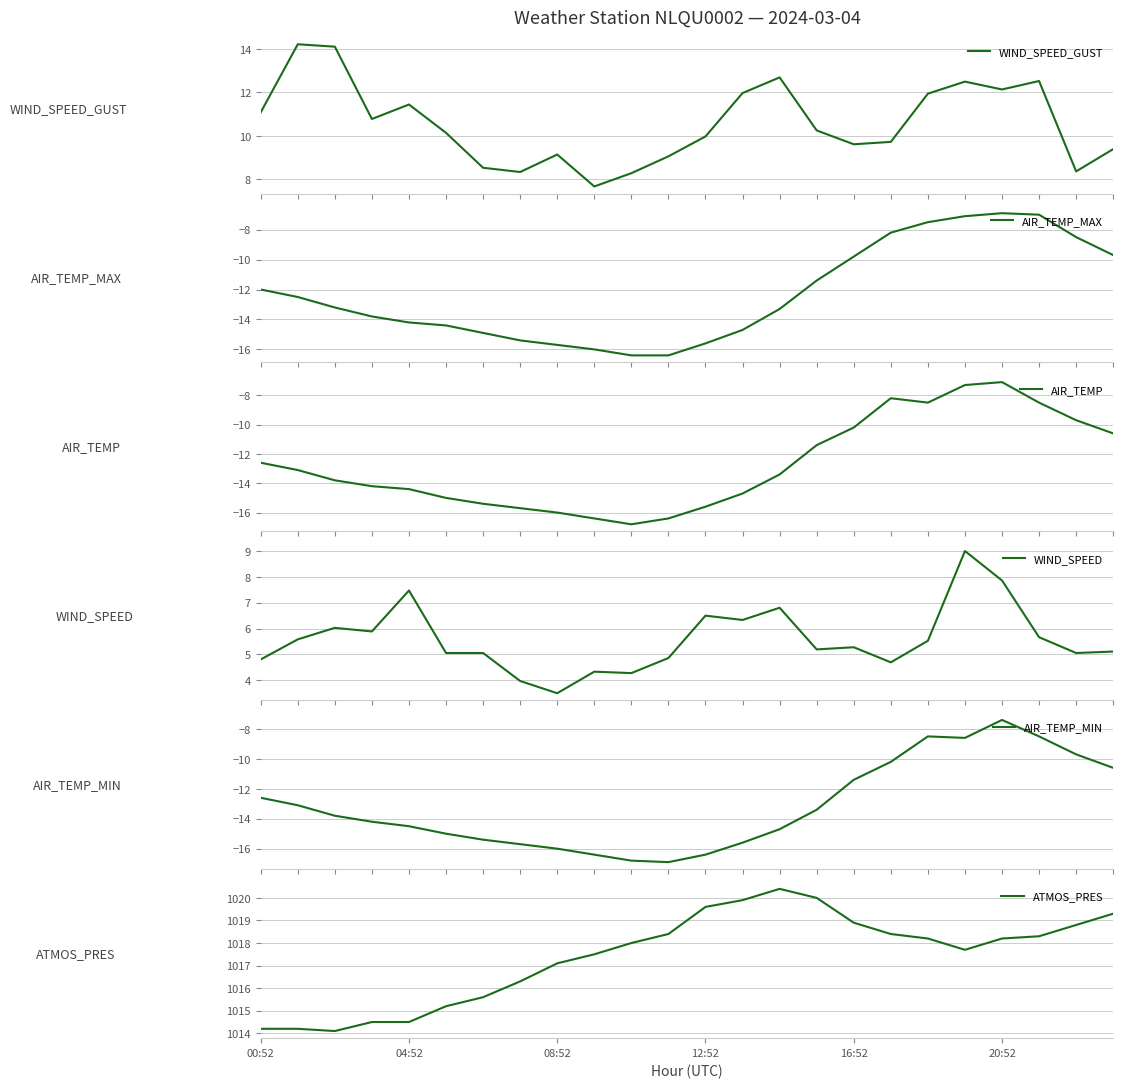

What is the difference between the highest and lowest values at 14?

1035.1